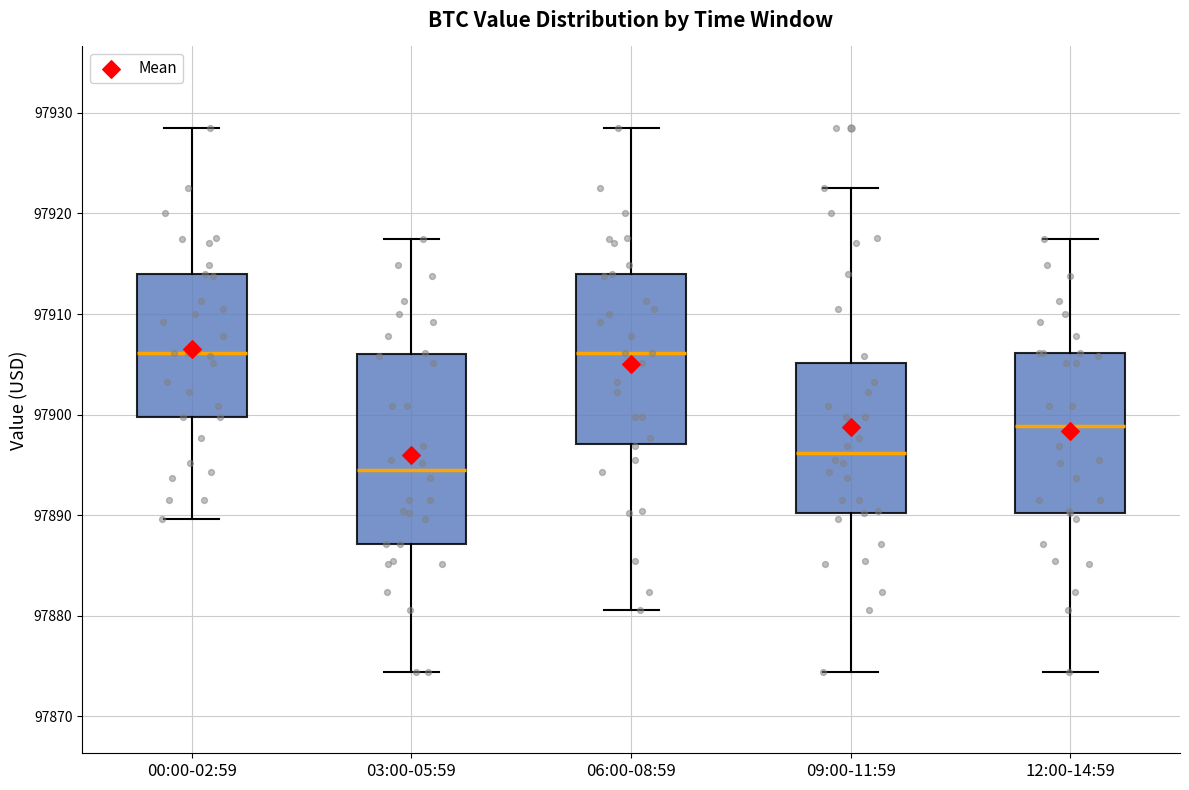

Reading left to right, read every box against the y-axis: the position of its median line, the range the box covers, and the ends of its whiskers. The values are not printed on the chart, so give them approximately, as read against the axis.

00:00-02:59: median 97906, box 97900 to 97914, whiskers 97890 to 97929
03:00-05:59: median 97894, box 97887 to 97906, whiskers 97874 to 97918
06:00-08:59: median 97906, box 97897 to 97914, whiskers 97881 to 97929
09:00-11:59: median 97896, box 97890 to 97905, whiskers 97874 to 97923
12:00-14:59: median 97899, box 97890 to 97906, whiskers 97874 to 97918